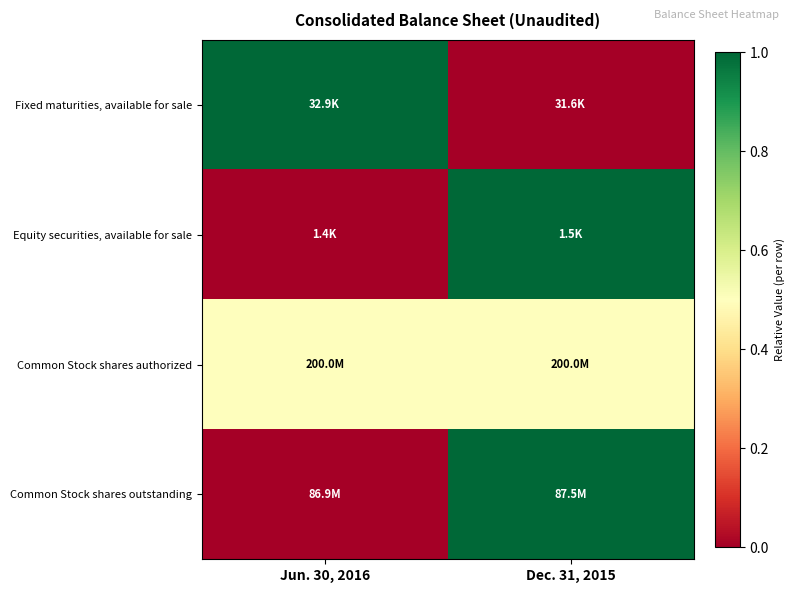

At which category is the sum across all series the highest?

Dec. 31, 2015